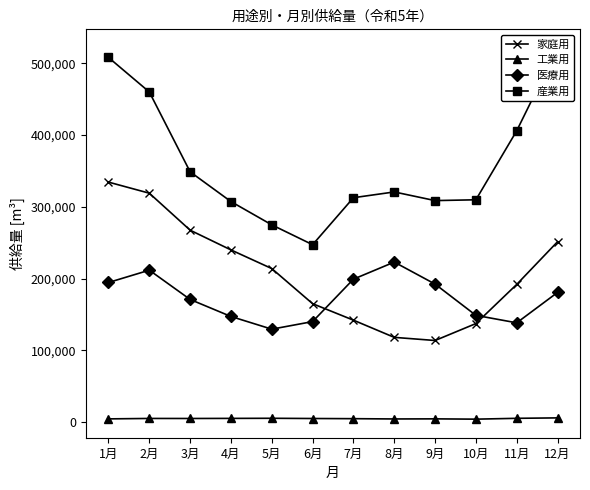

List the series in order of their peak value, lowest first.

工業用, 医療用, 家庭用, 産業用